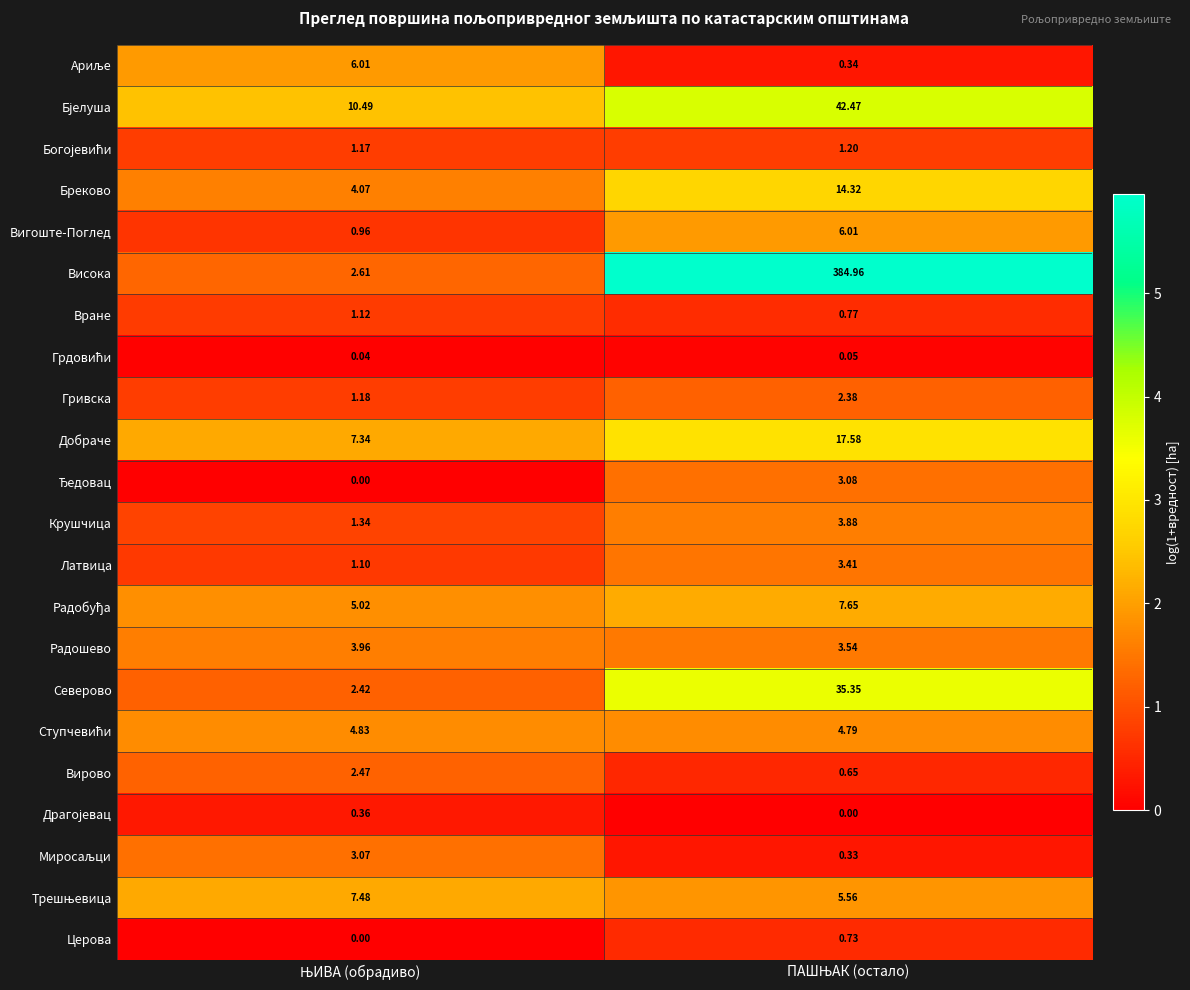

Which series has the largest total across all categories?

Висока